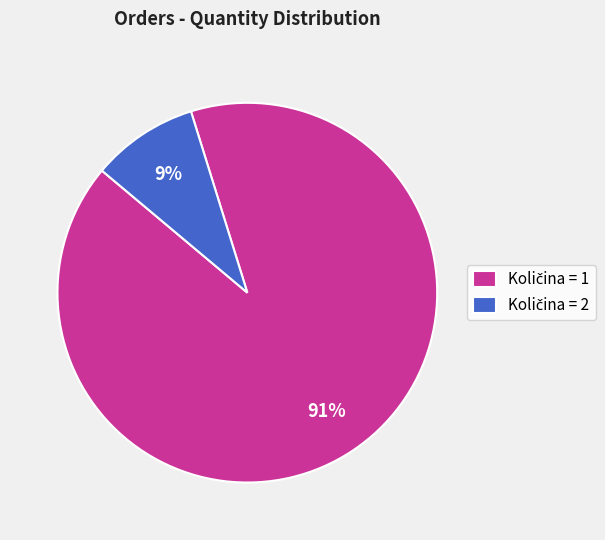

To the nearest percent, what is the average slice percentage?

50%